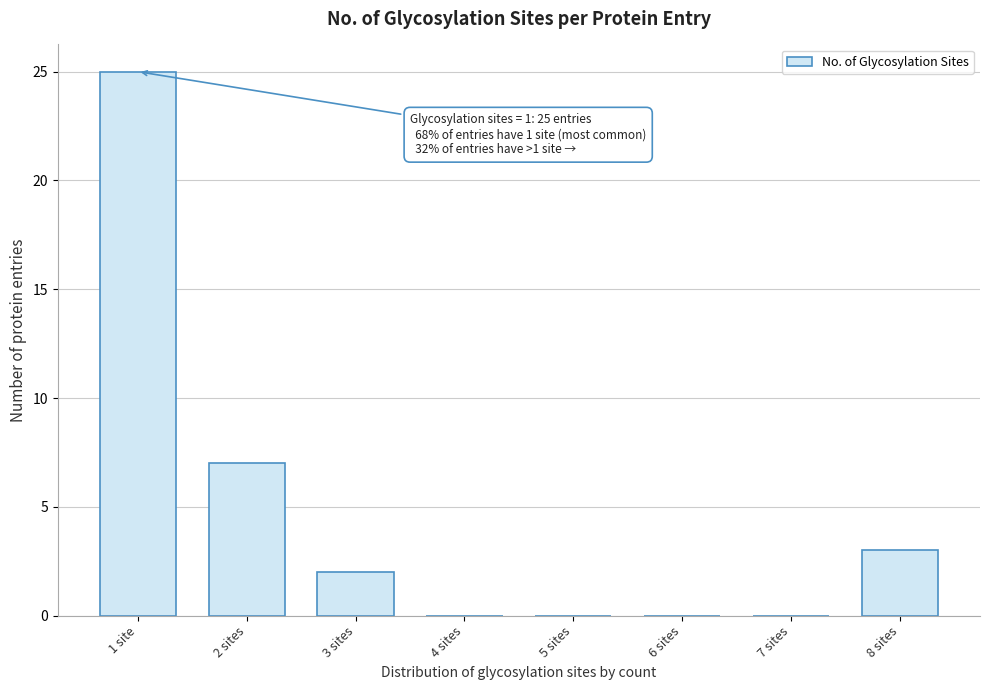

Reading left to right, extract all data points from this chart.

1 site=25	2 sites=7	3 sites=2	4 sites=0	5 sites=0	6 sites=0	7 sites=0	8 sites=3